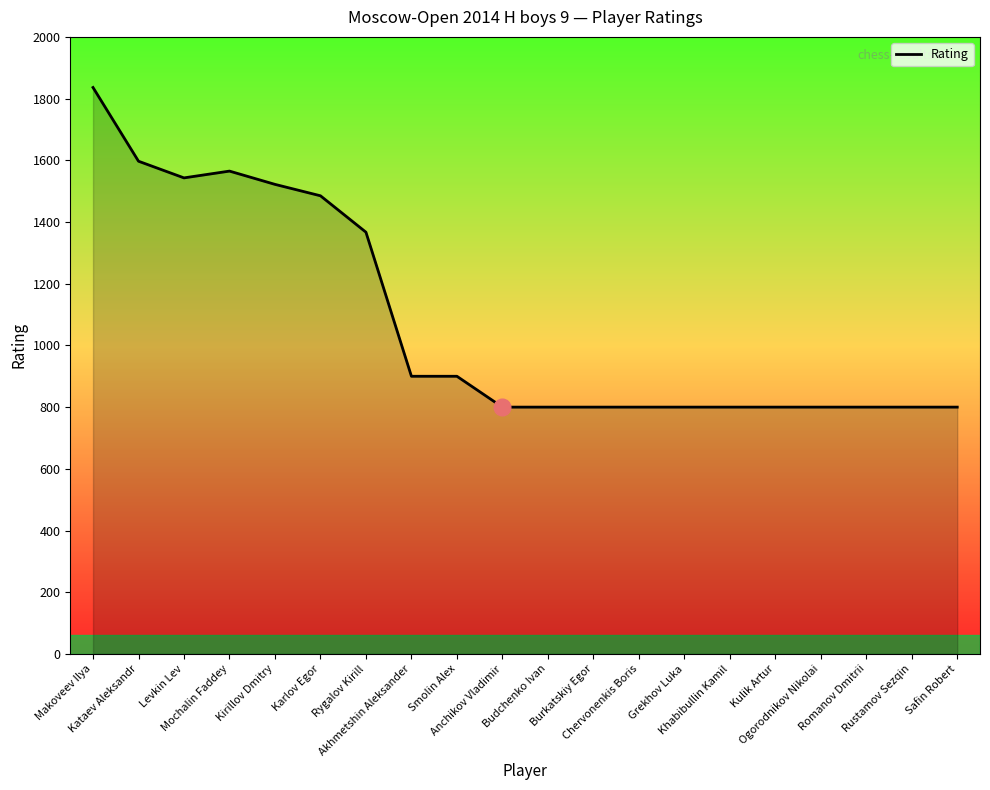

Is it true that the value at Karlov Egor is 1485?

True